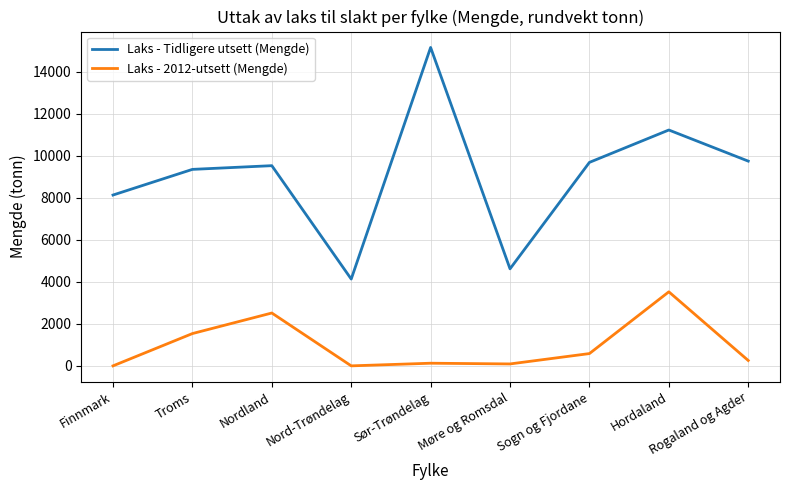

Where is Laks - 2012-utsett (Mengde) nearest to the value 1763?

Troms